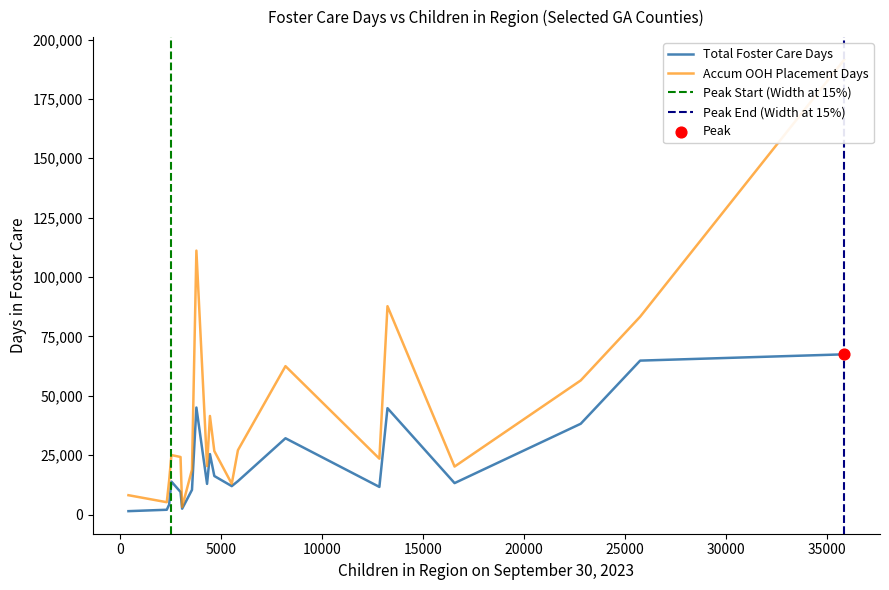

Which series has the largest total across all categories?

Accum OOH Placement Days